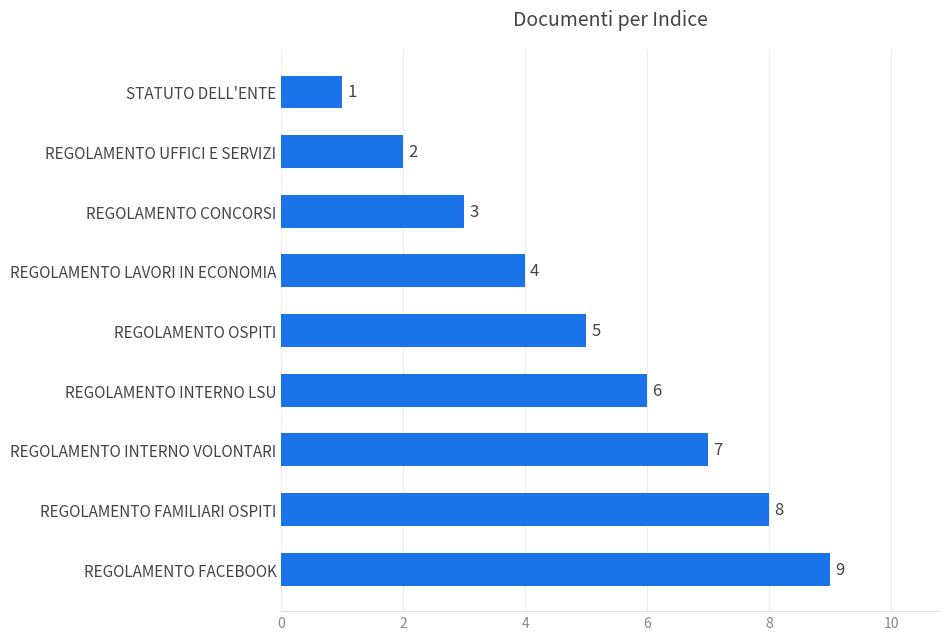

Where is the data nearest to the value 5?

REGOLAMENTO OSPITI